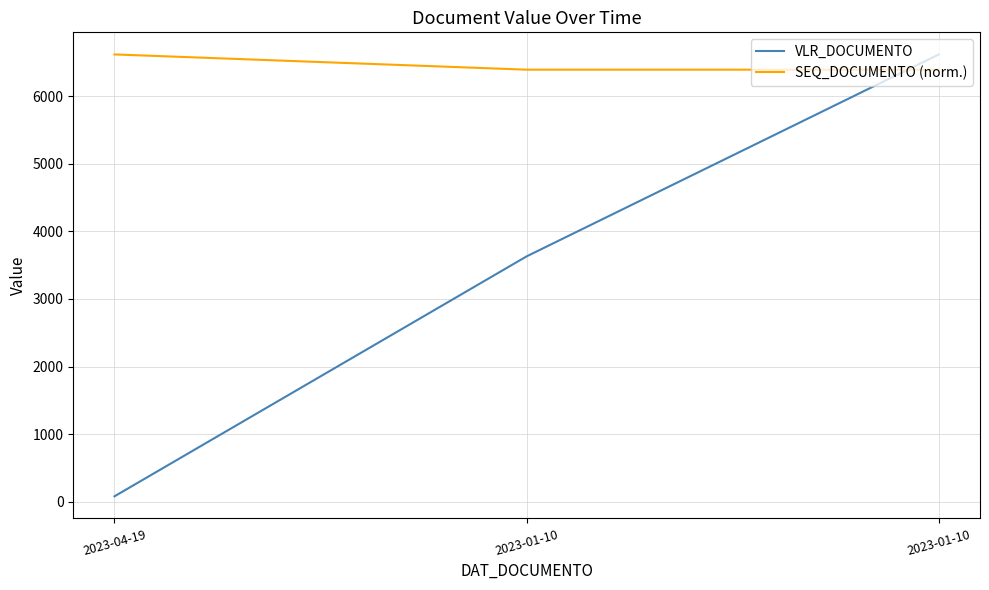

What is the minimum value shown in the chart?

79.0